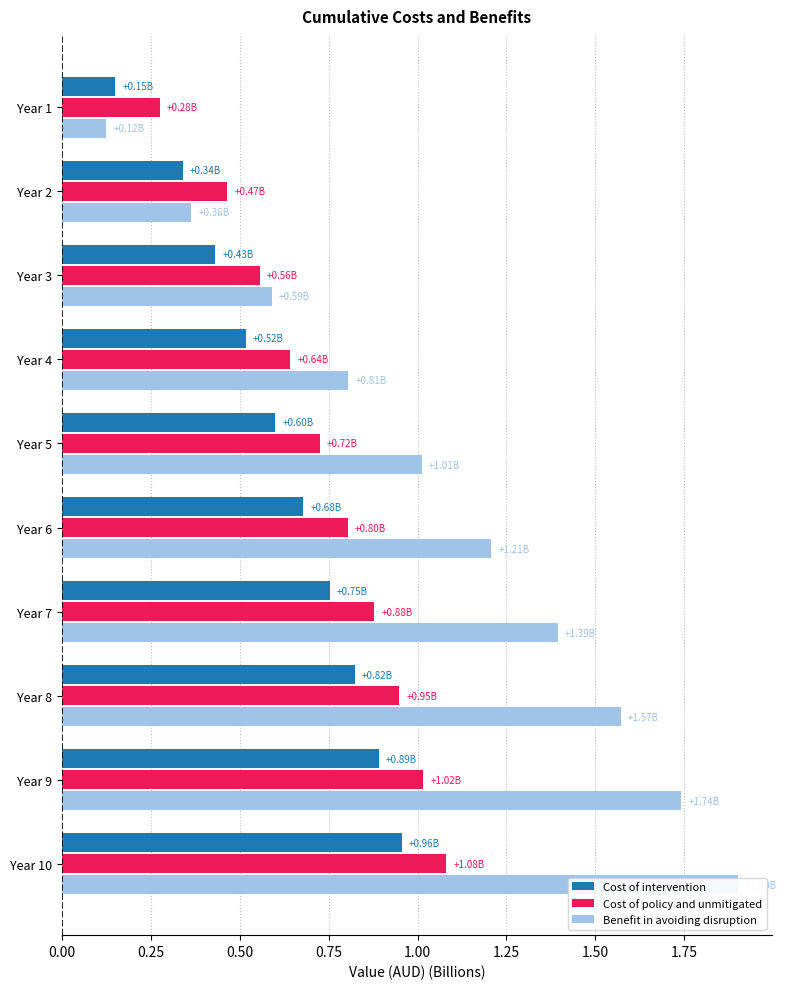

What is the difference between the maximum and minimum values in the Cost of policy and unmitigated series?

0.8